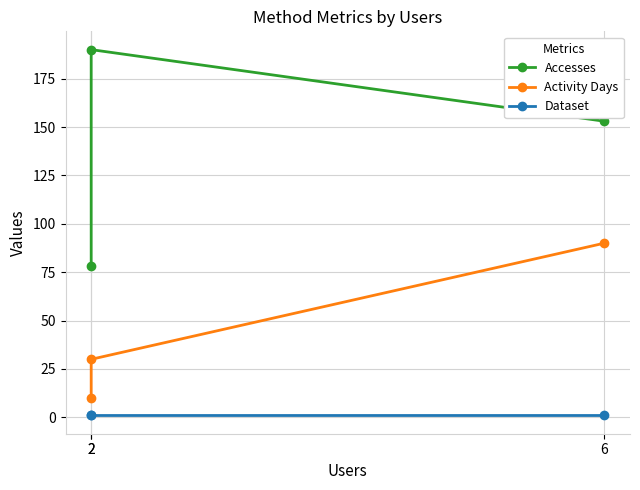

Rank the categories by Activity Days value from lowest to highest.

2, 2, 6